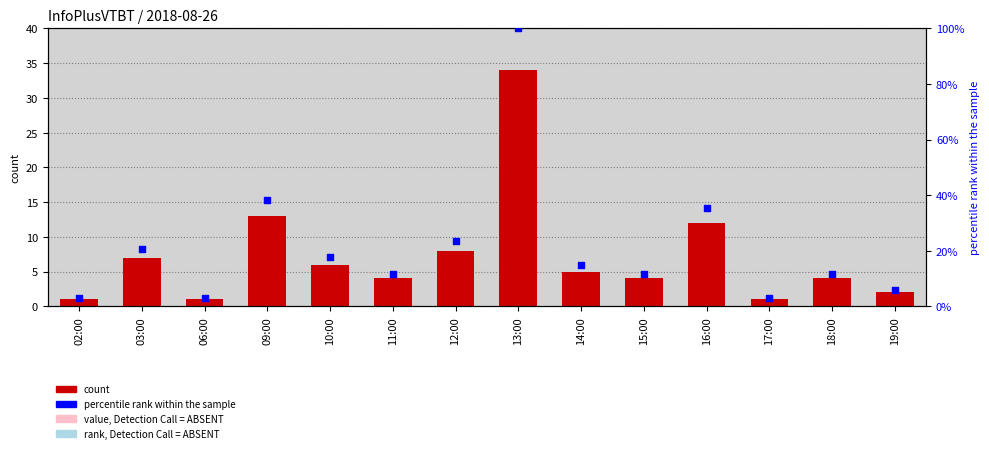

What are all the series names shown in the legend?

count, percentile rank within the sample